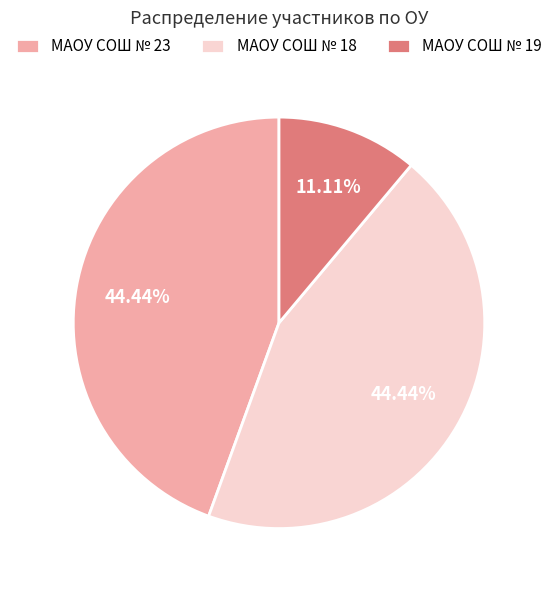

What is the ratio of the value at МАОУ СОШ № 23 to the value at МАОУ СОШ № 19?

4.0